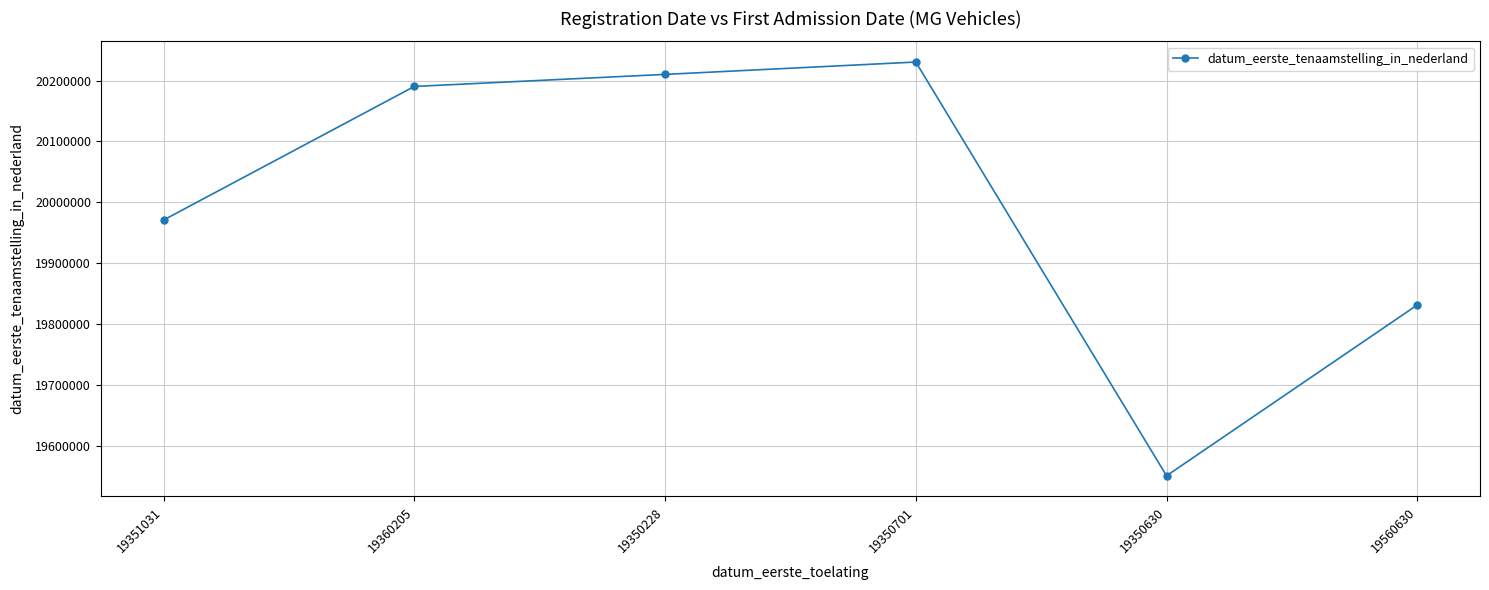

What is the value of the 2nd point from the left?

20190401